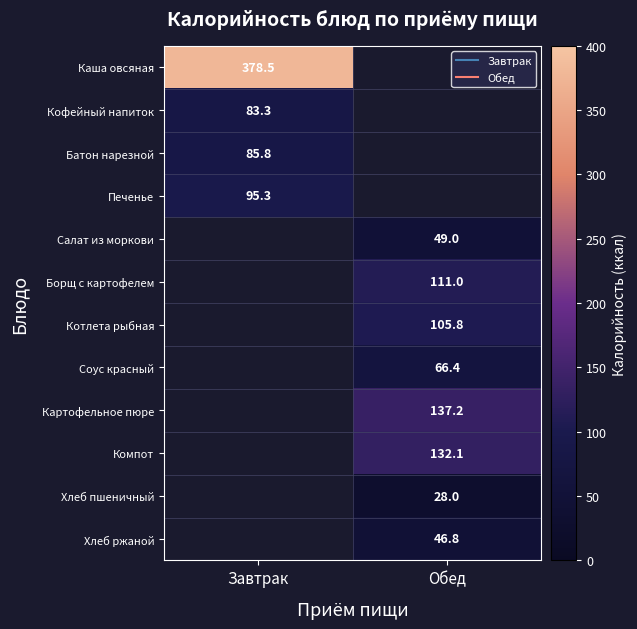

The value of Каша овсяная at Завтрак is 602.4. True or false?

False